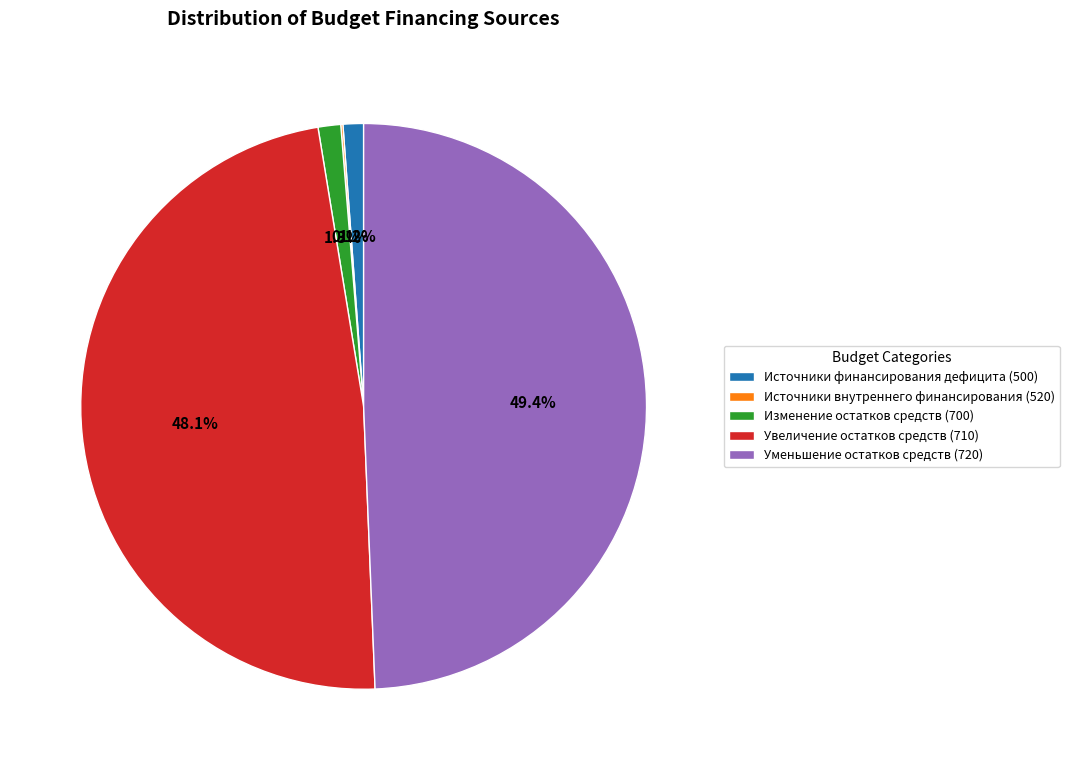

Which category has the biggest portion of the pie?

Уменьшение остатков средств (720)